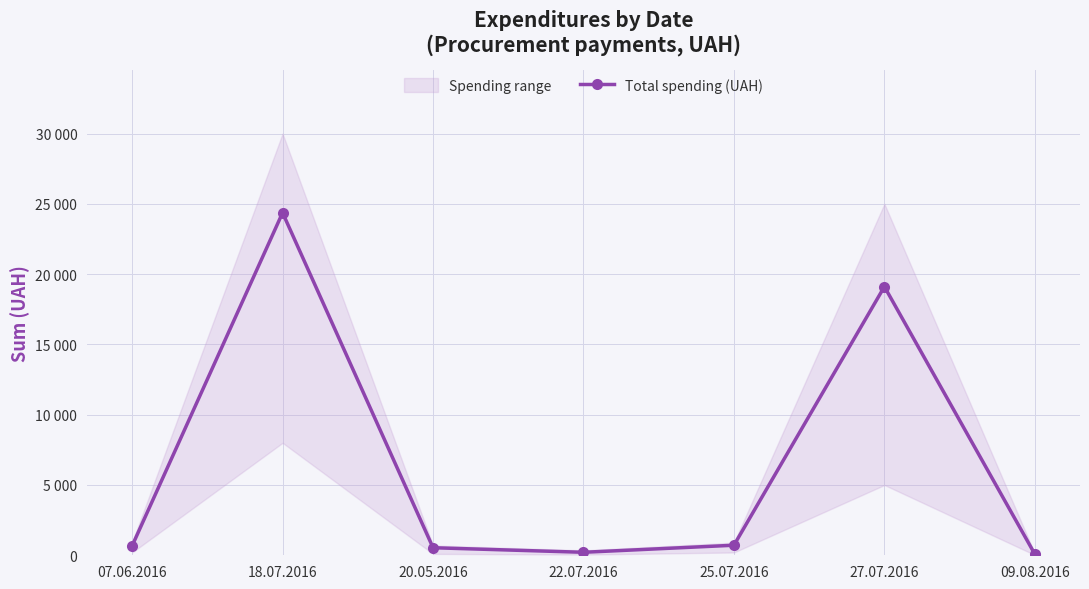

True or false: there are more than 0 points higher than both neighbors.

True